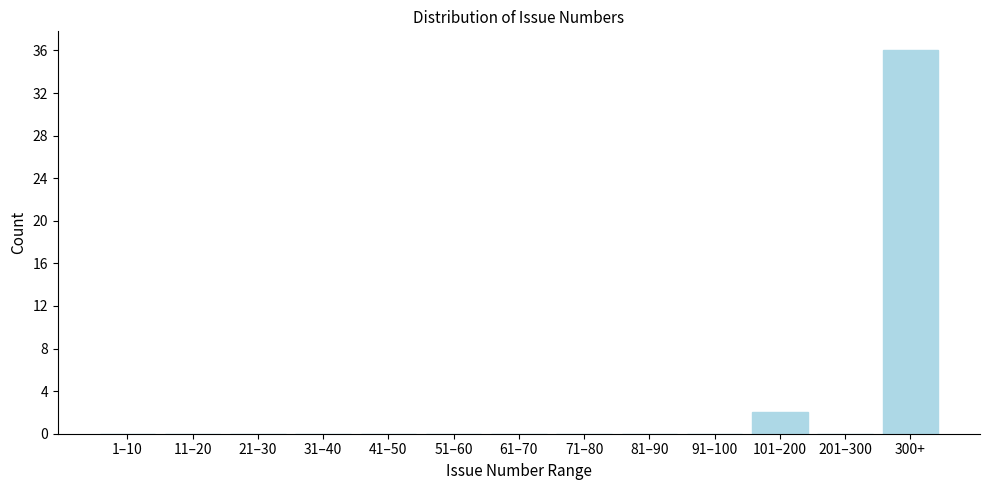

Reading right to left, list all the values displayed in this chart.

300+=36	201–300=0	101–200=2	91–100=0	81–90=0	71–80=0	61–70=0	51–60=0	41–50=0	31–40=0	21–30=0	11–20=0	1–10=0